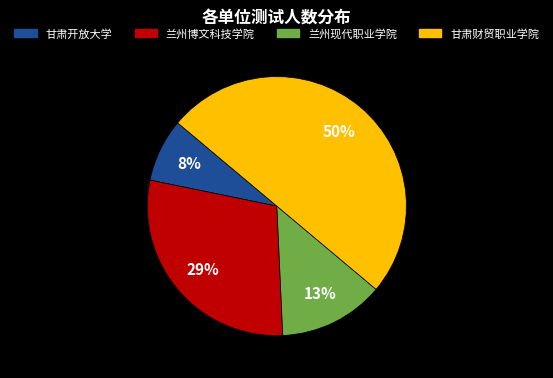

Between 甘肃财贸职业学院 and 兰州现代职业学院, which is larger?

甘肃财贸职业学院